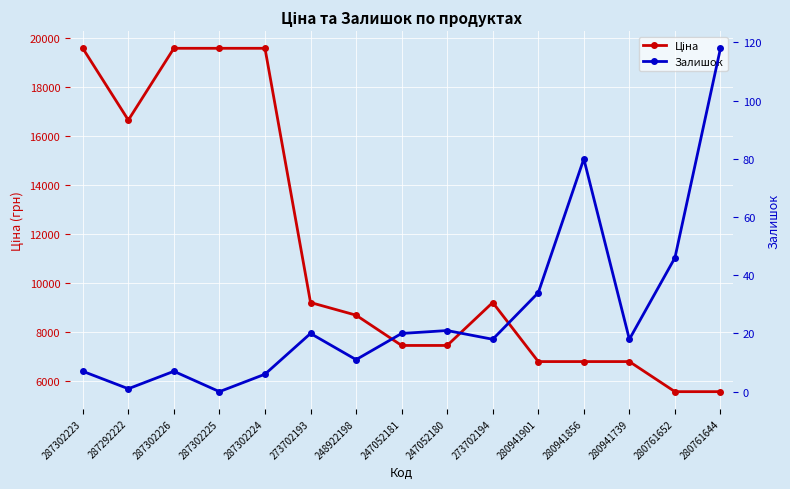

What is the difference between the Залишок values at 287302225 and 280761644?

118.0